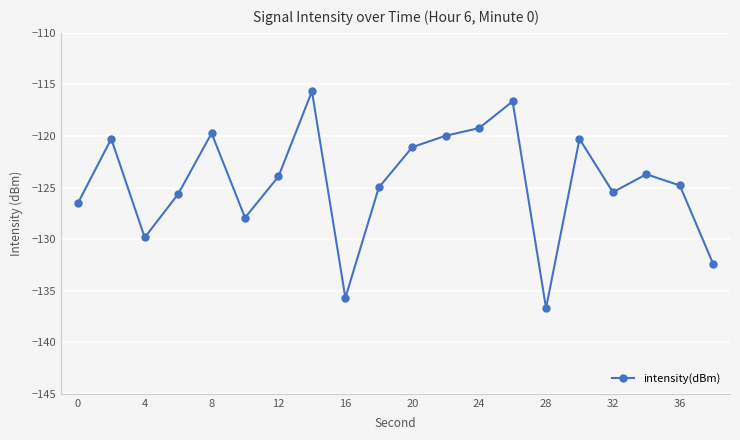

What is the average value?

-124.5